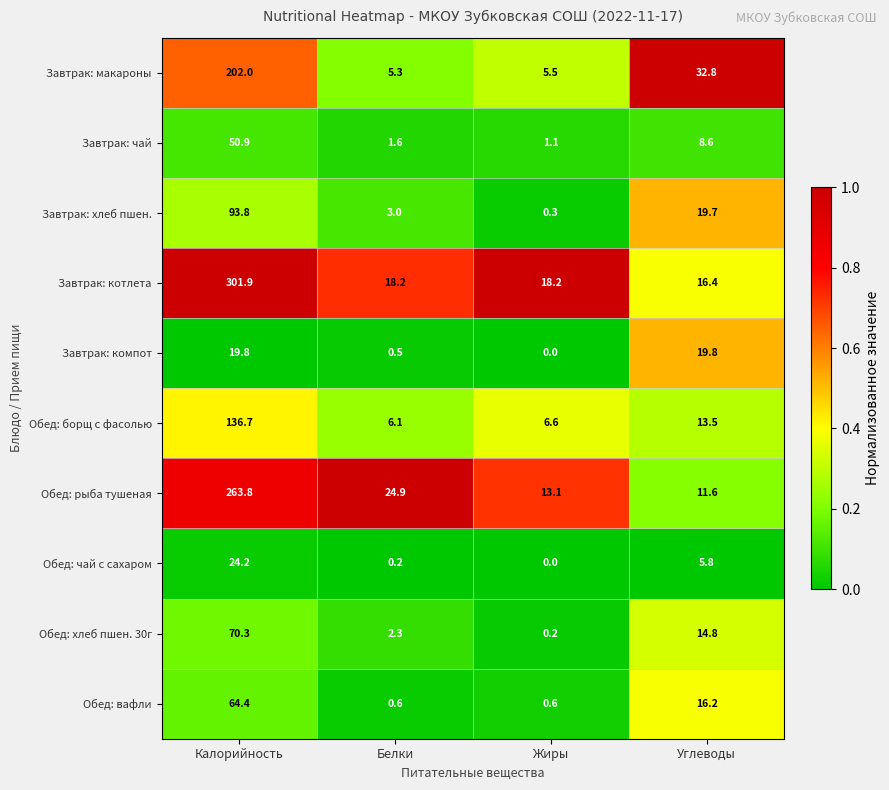

Rank the series at Углеводы from highest to lowest value.

Завтрак: макароны, Завтрак: компот, Завтрак: хлеб пшен., Завтрак: котлета, Обед: вафли, Обед: хлеб пшен. 30г, Обед: борщ с фасолью, Обед: рыба тушеная, Завтрак: чай, Обед: чай с сахаром